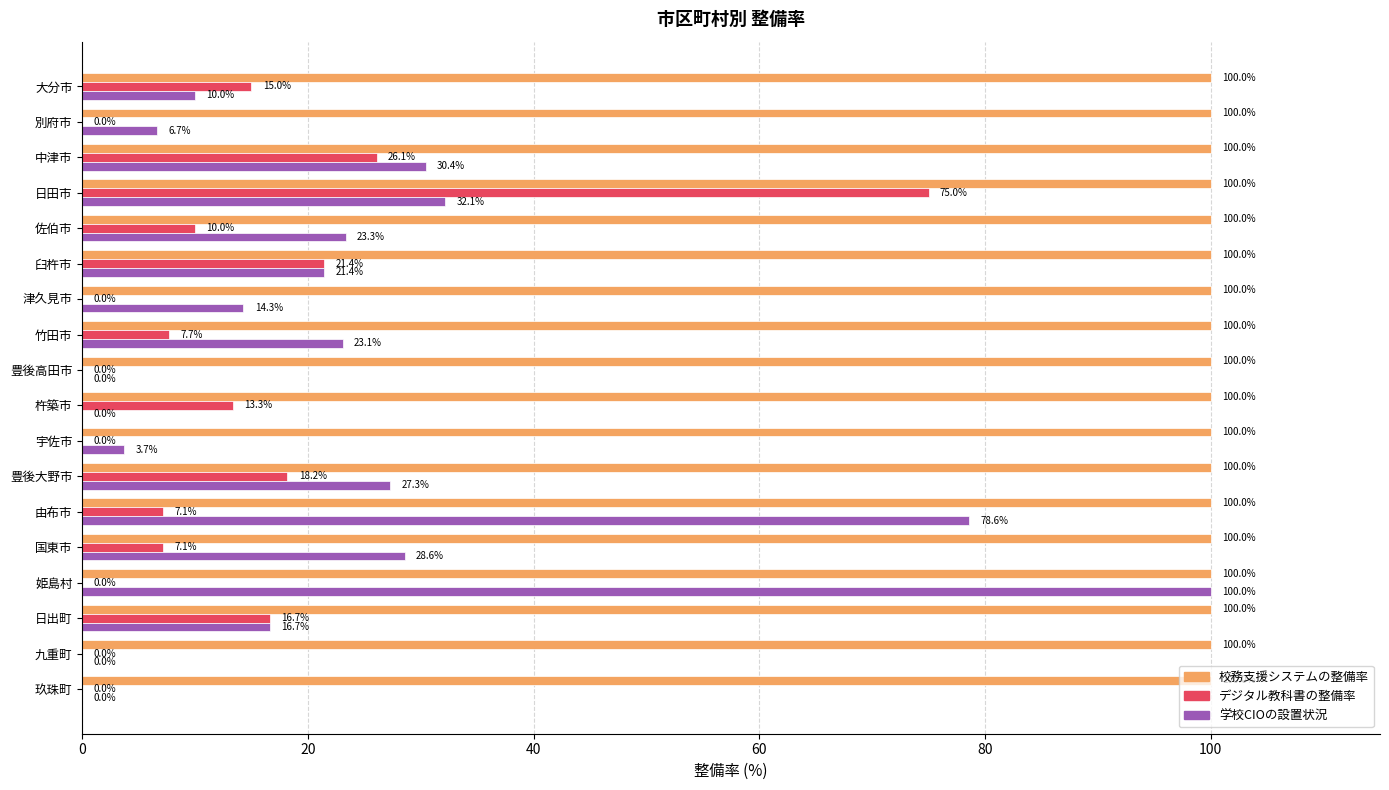

What is the maximum value shown in the chart?

100.0